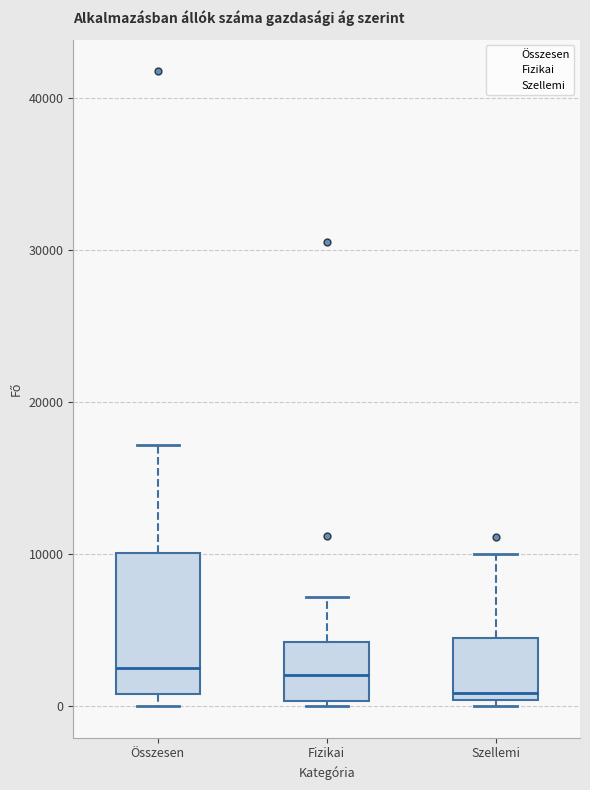

Reading left to right, transcribe this box plot: for each box, give where its median line is, the range the box spans, and where its two whiskers end, as read against the y-axis. The values are not printed on the chart, so give them approximately, as read against the axis.

Összesen: median 2000, box 1000 to 10000, whiskers 0 to 17000
Fizikai: median 2000, box 0 to 4000, whiskers 0 (just below the box's lower edge) to 7000
Szellemi: median 1000, box 0 to 4000, whiskers 0 (just below the box's lower edge) to 10000